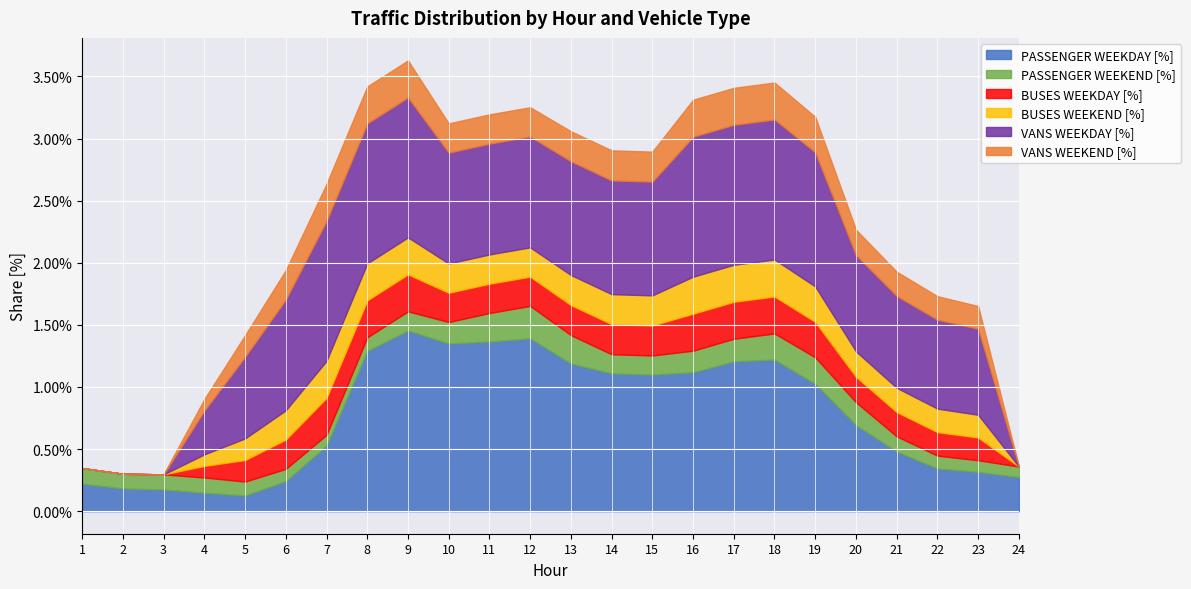

The VANS WEEKEND [%] series shows 0.0 at 13. True or false?

False